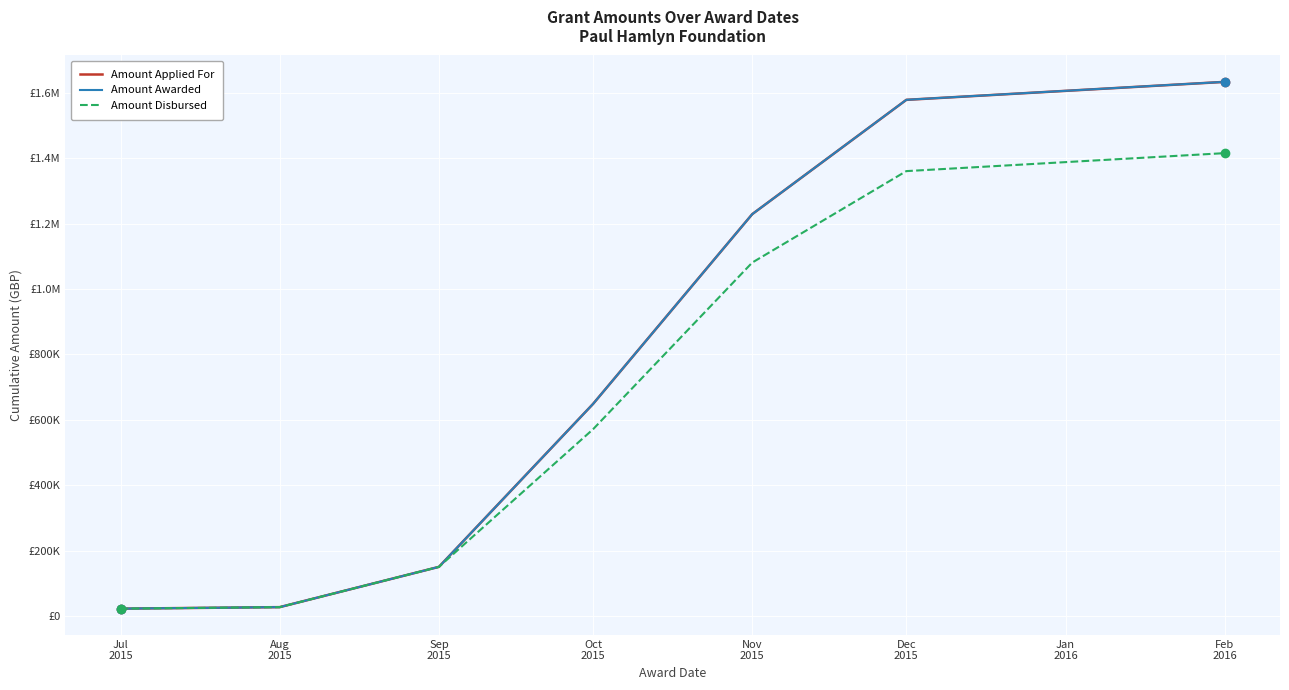

At which label does Amount Applied For reach its minimum?

Jul
2015